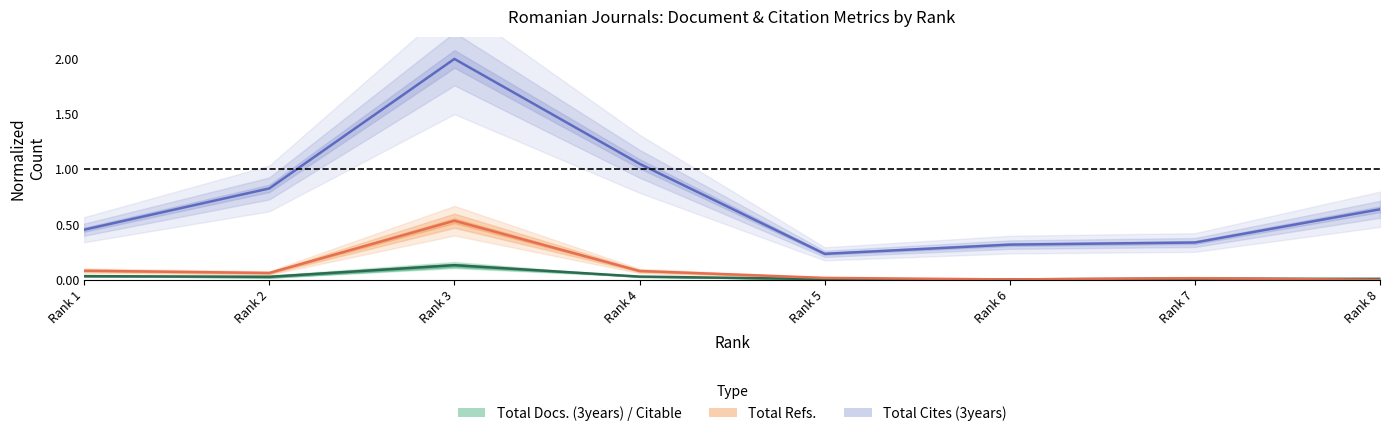

At which category is the sum across all series the highest?

Rank 3